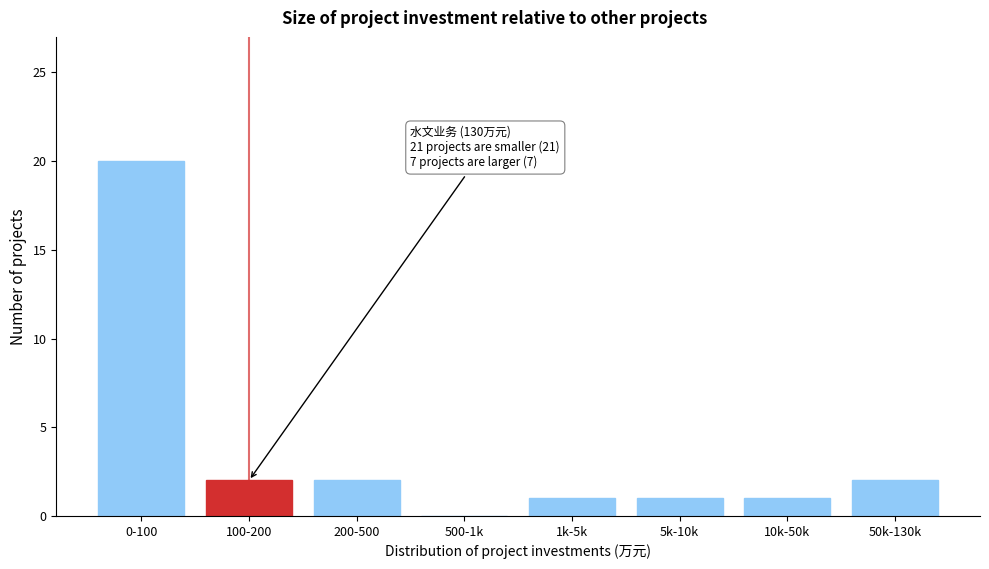

Reading right to left, what are all the values shown in this chart?

50k-130k=2	10k-50k=1	5k-10k=1	1k-5k=1	500-1k=0	200-500=2	100-200=2	0-100=20